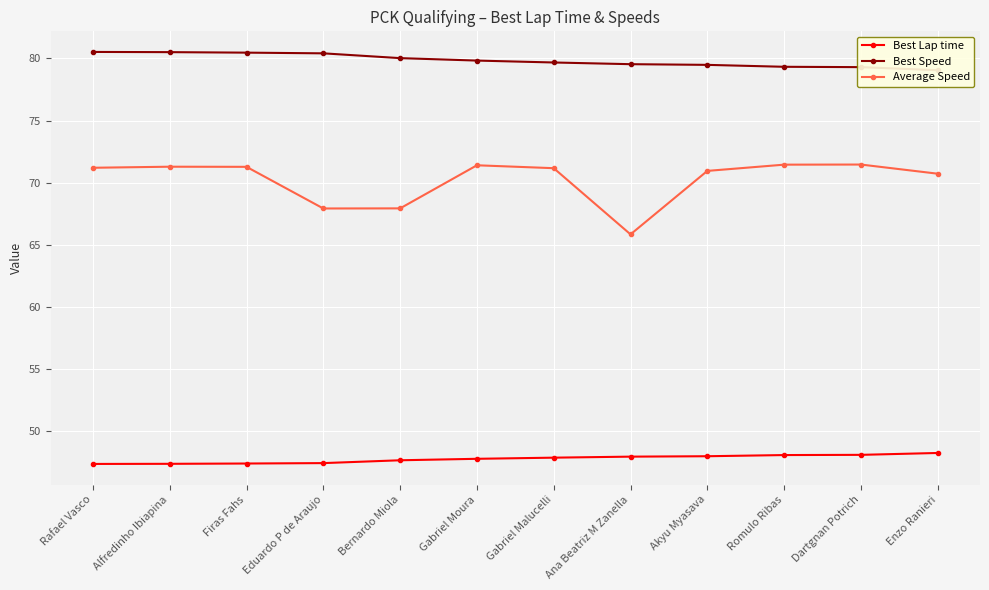

Read the Average Speed value at Bernardo Miola.

67.9